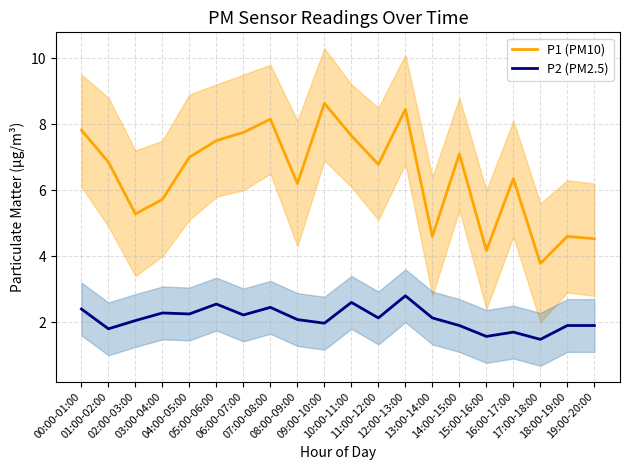

What is the sum of all P2 (PM2.5) values?

42.2